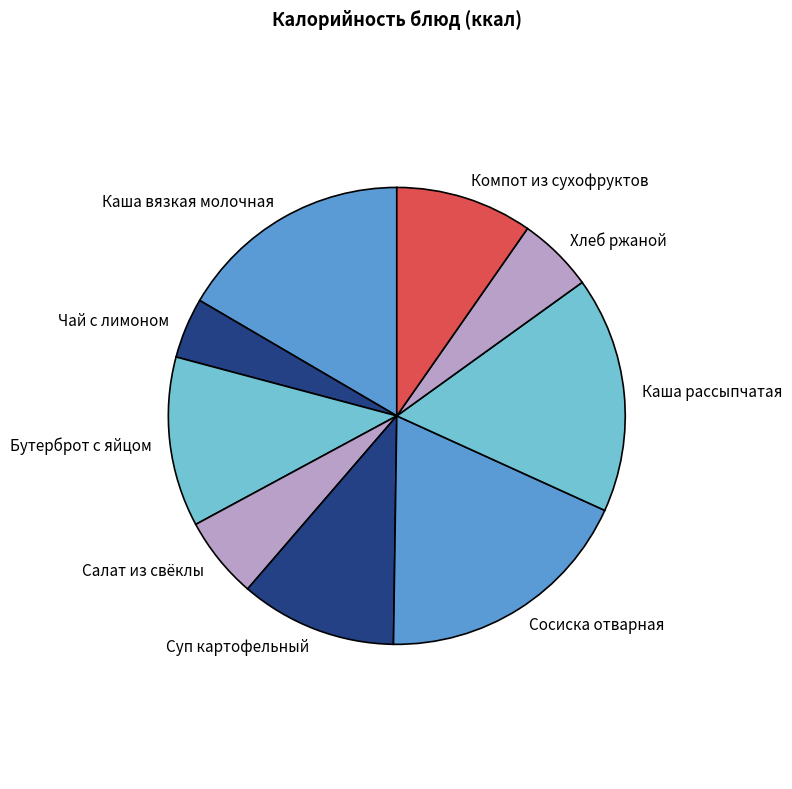

How many slices are in this pie chart?

9